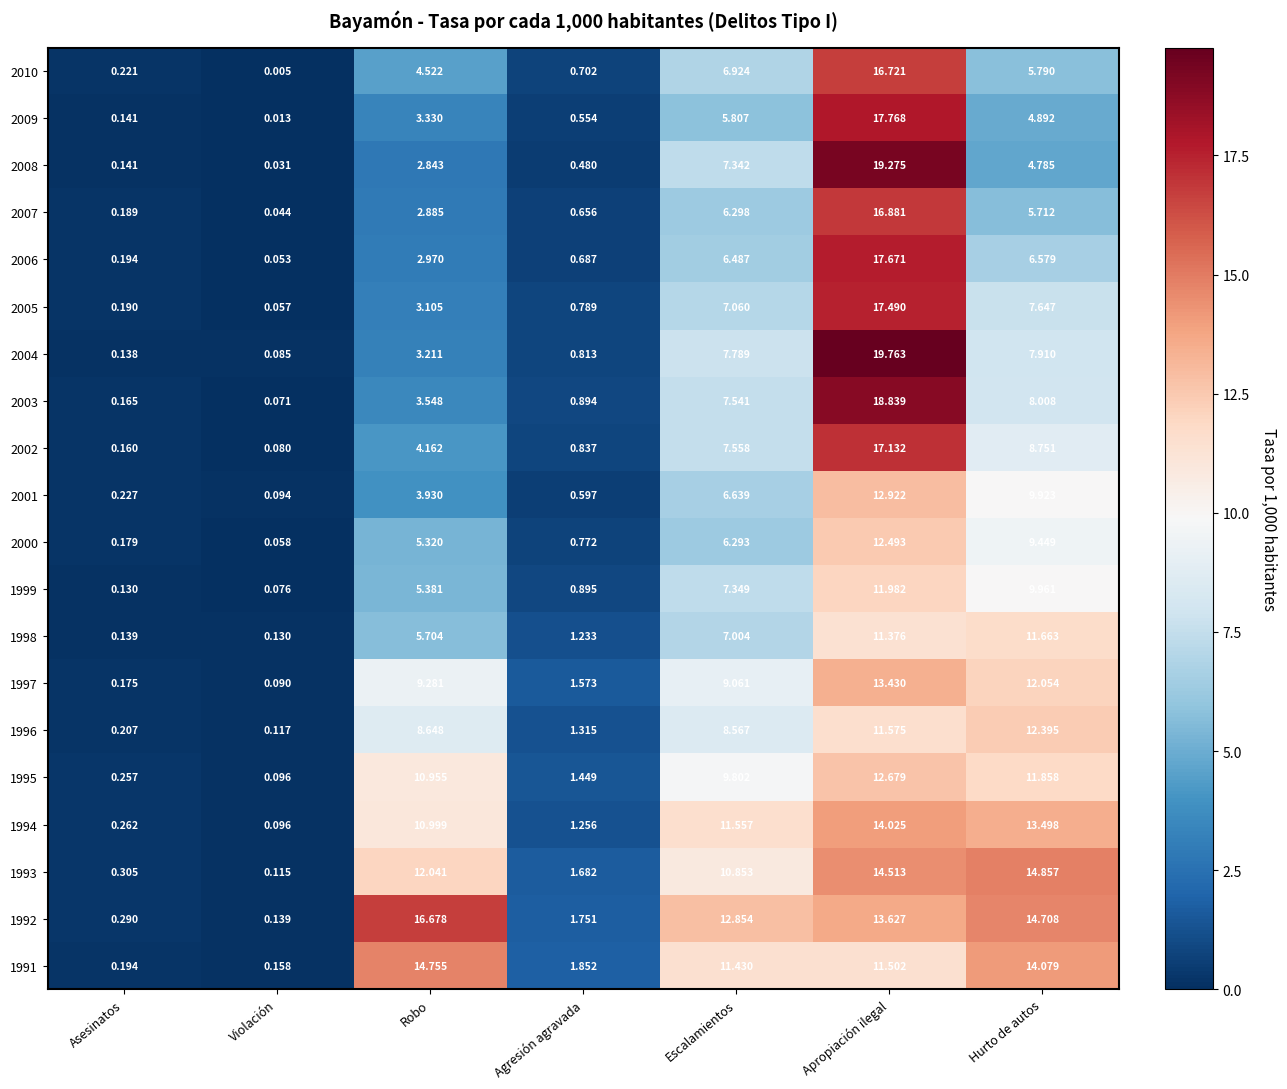

At which label does 1993 first exceed 10?

Robo